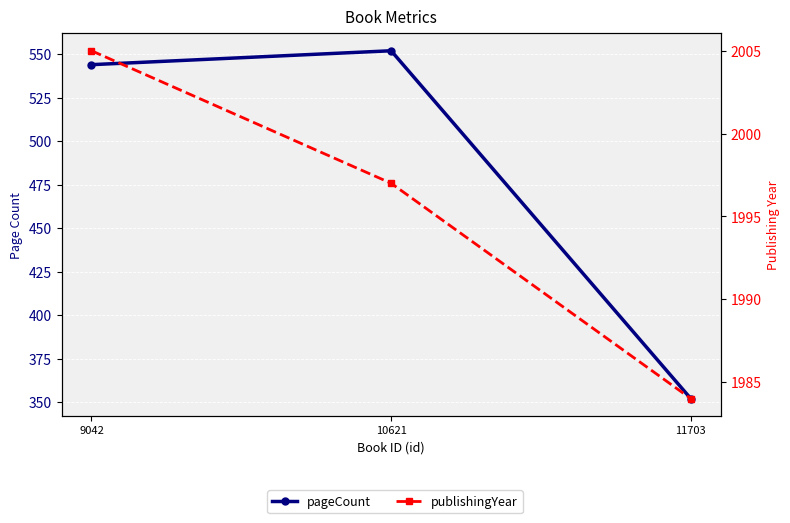

What value does the pageCount series have at 10621?

552